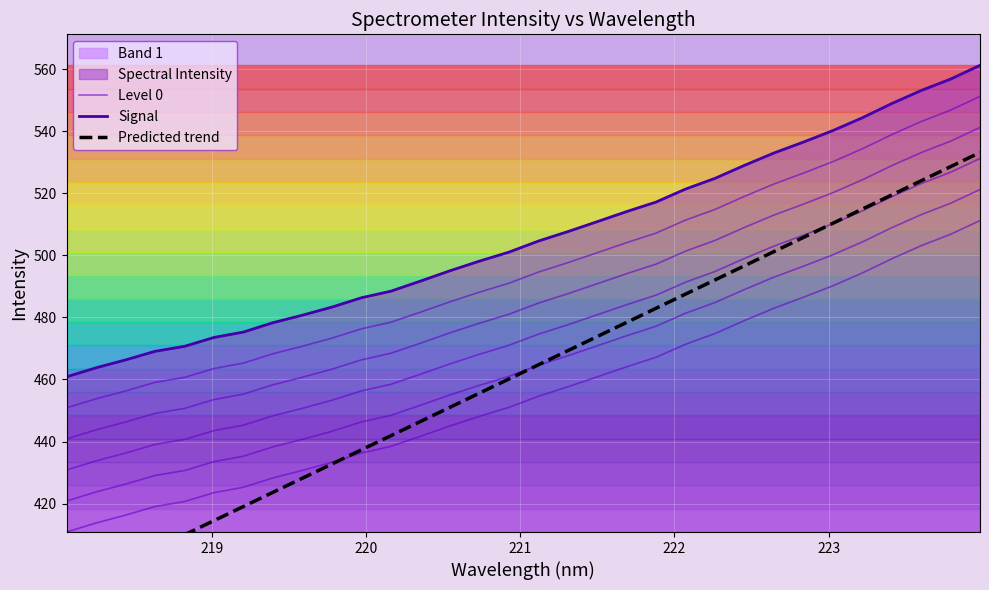

How many data points does each series have?

32